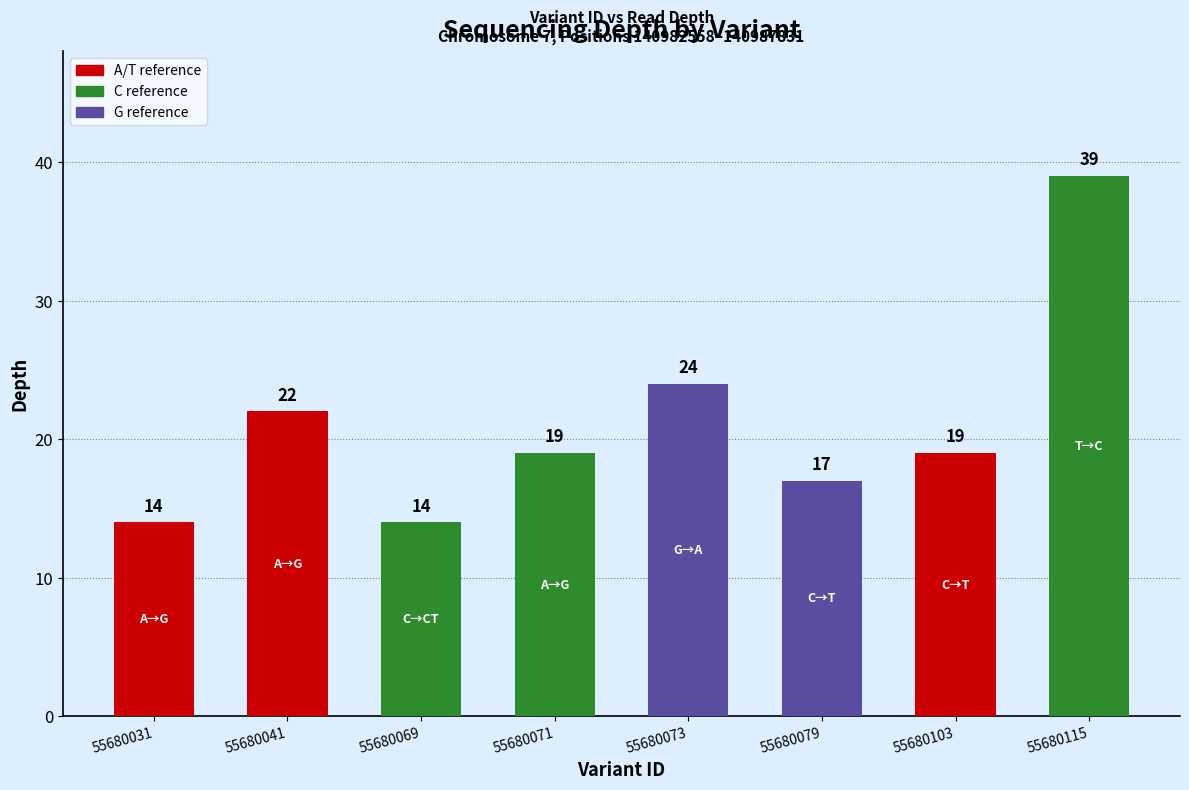

Is it true that the value at 55680041 is 22?

True